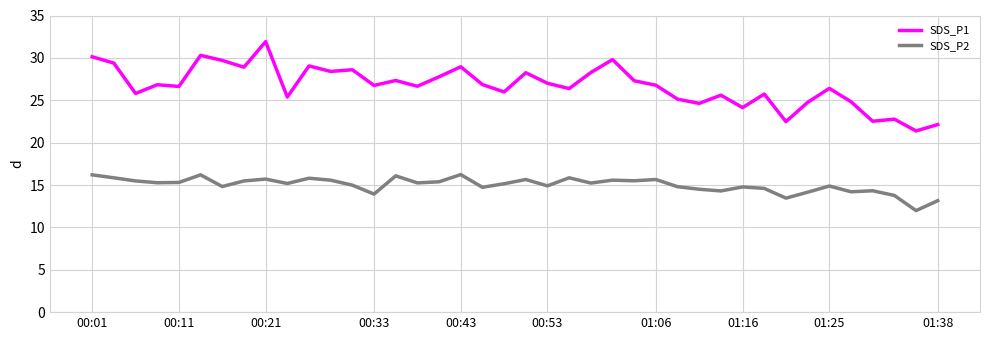

Which series has the largest total across all categories?

SDS_P1